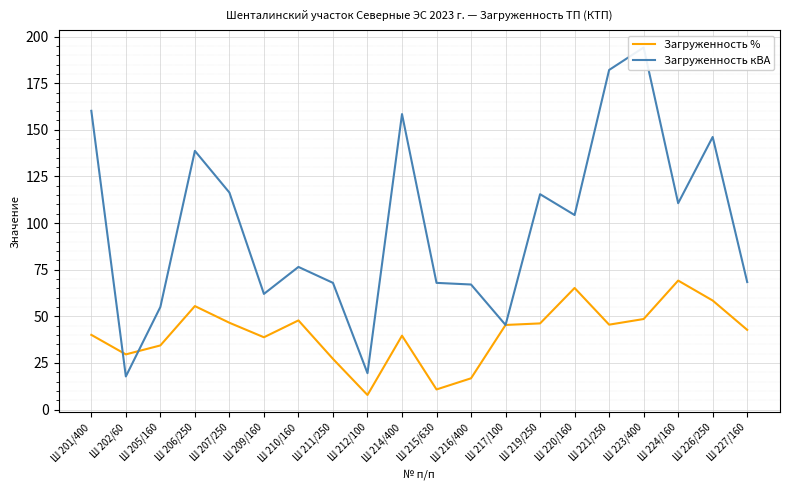

What is the label of the 11th point from the left?

Ш 215/630